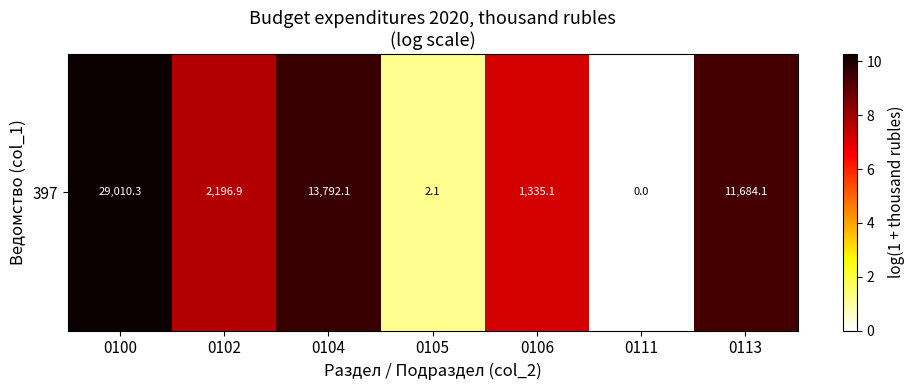

Rank the categories by value from lowest to highest.

0111, 0105, 0106, 0102, 0113, 0104, 0100